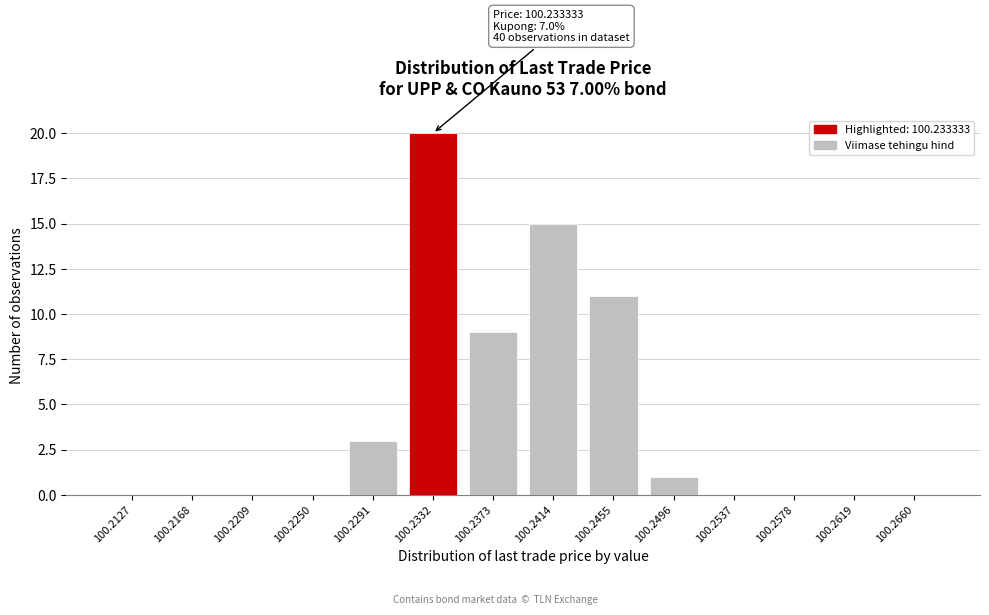

Reading left to right, extract all data points from this chart.

100.2127=0	100.2168=0	100.2209=0	100.2250=0	100.2291=3	100.2332=20	100.2373=9	100.2414=15	100.2455=11	100.2496=1	100.2537=0	100.2578=0	100.2619=0	100.2660=0